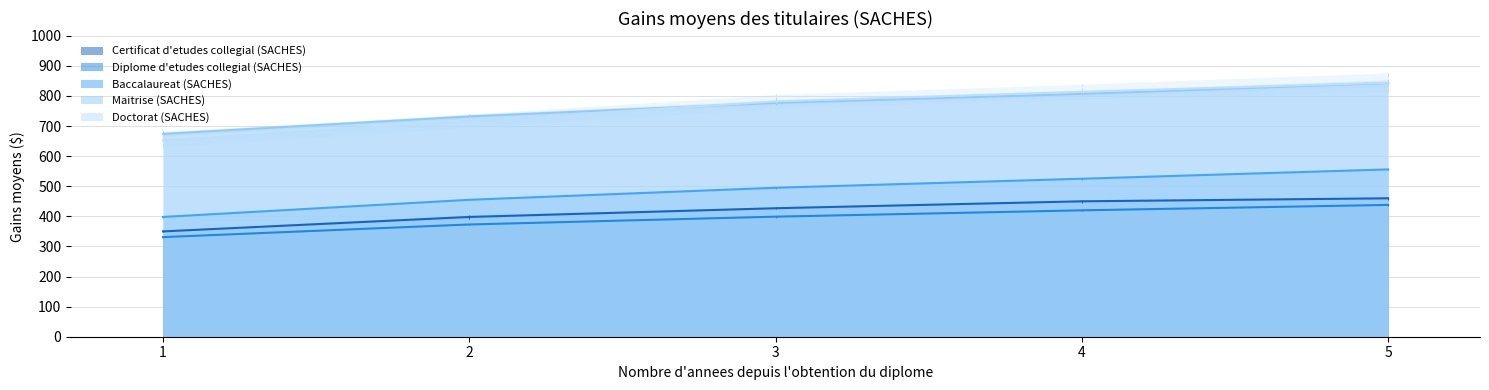

How many categories are shown in the chart?

5